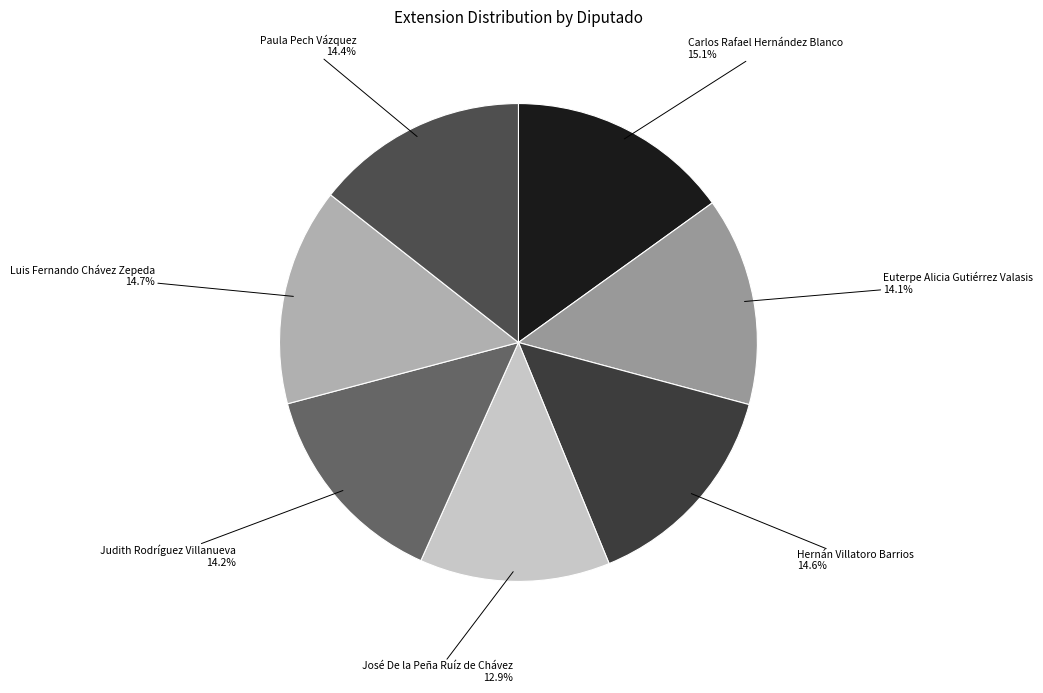

Does any single category account for the majority?

No